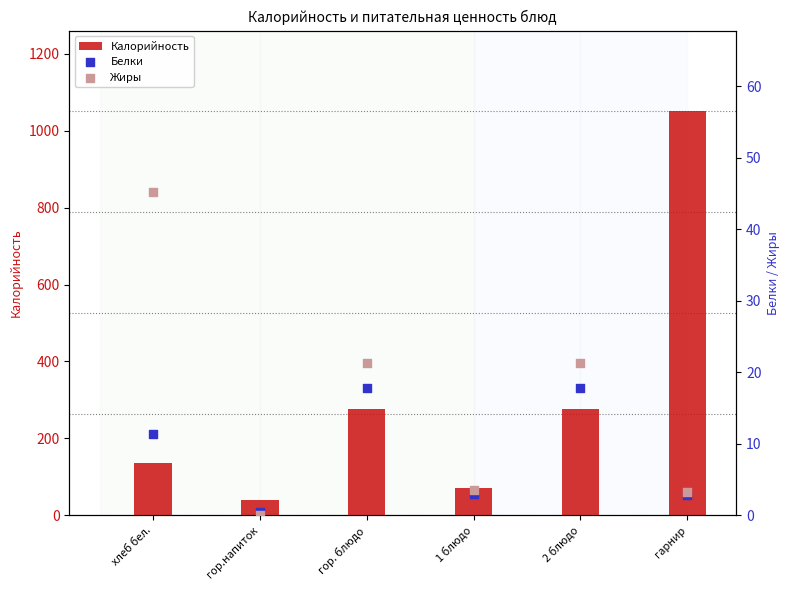

Is the value of Жиры at хлеб бел. greater than the value of Белки at гарнир?

Yes